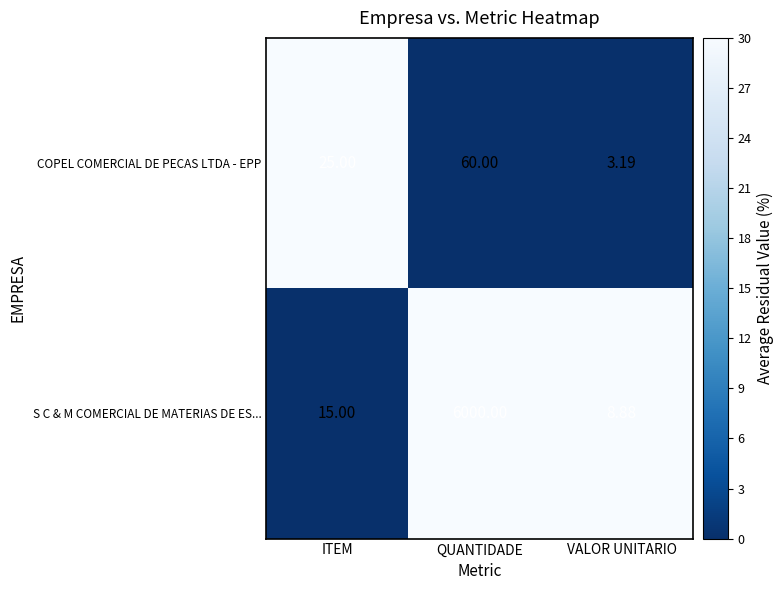

At how many categories does at least one series exceed 11?

2